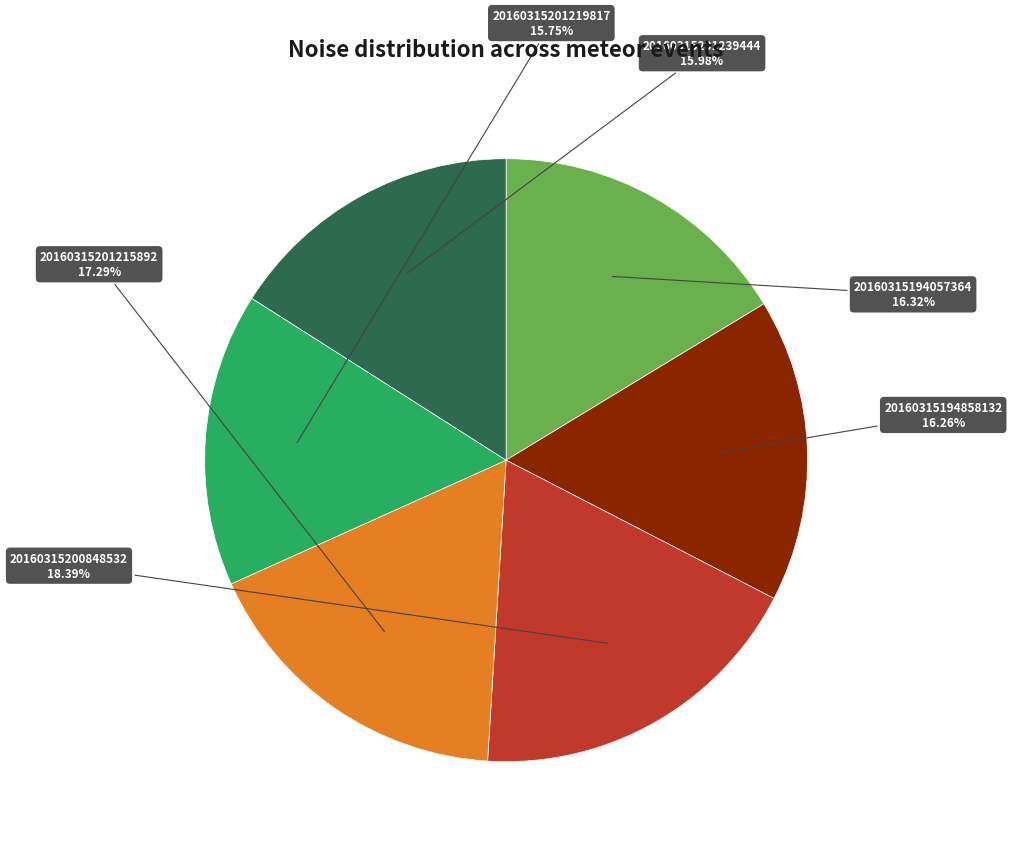

How many slices are in this pie chart?

6